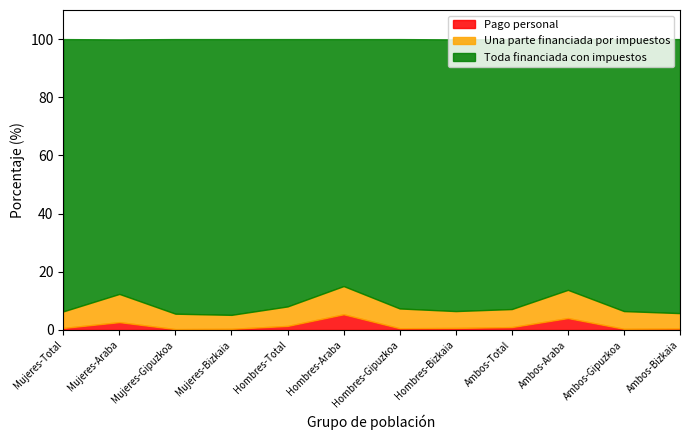

Rank the categories by Pago personal value from lowest to highest.

Mujeres-Gipuzkoa, Mujeres-Bizkaia, Ambos-Gipuzkoa, Ambos-Bizkaia, Hombres-Gipuzkoa, Mujeres-Total, Hombres-Bizkaia, Ambos-Total, Hombres-Total, Mujeres-Araba, Ambos-Araba, Hombres-Araba